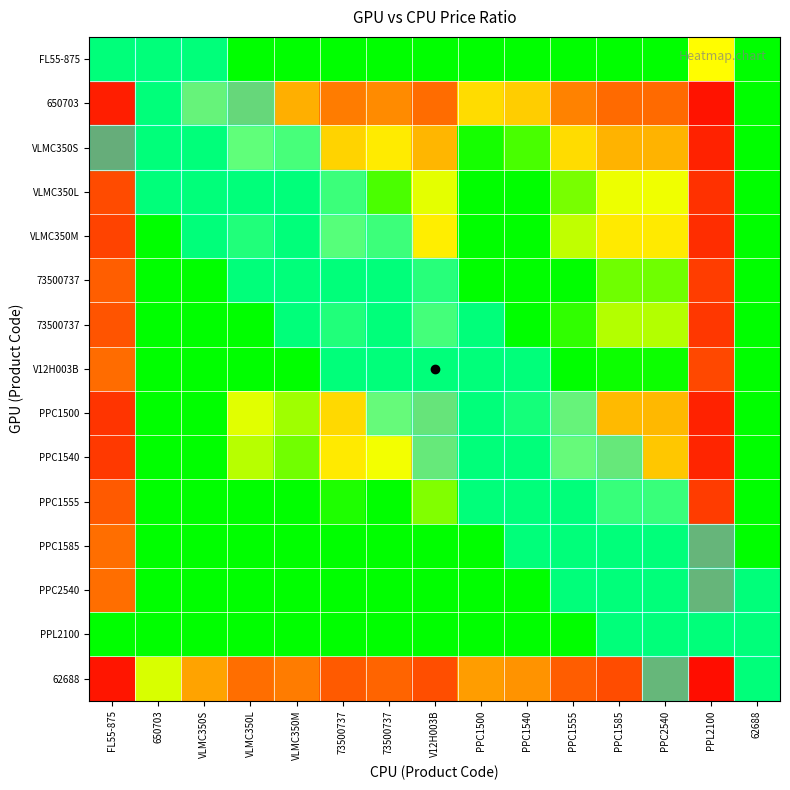

At how many categories does at least one series exceed 17?

15